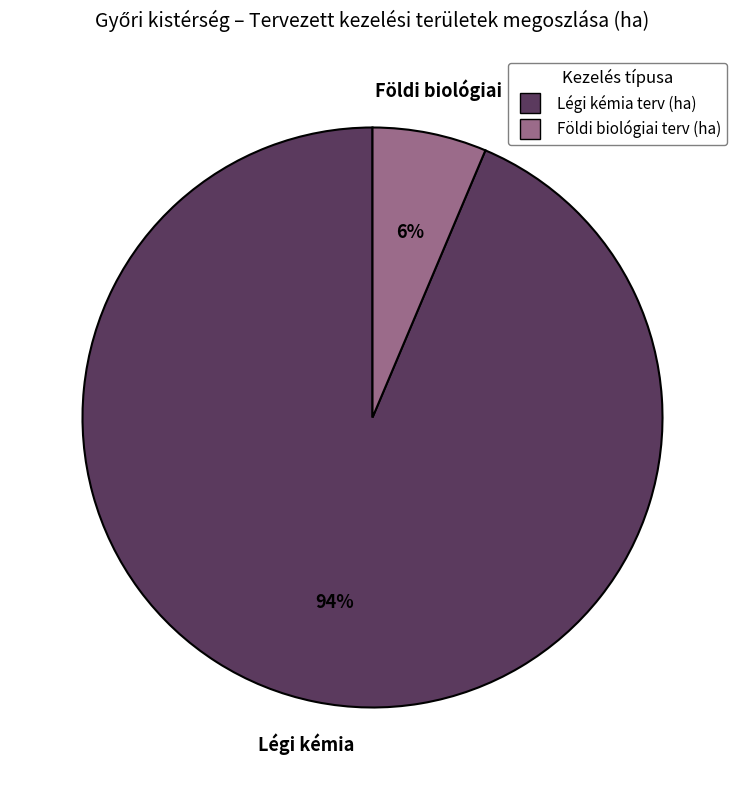

Is it true that Földi biológiai terv (ha) is 20% of the pie?

False